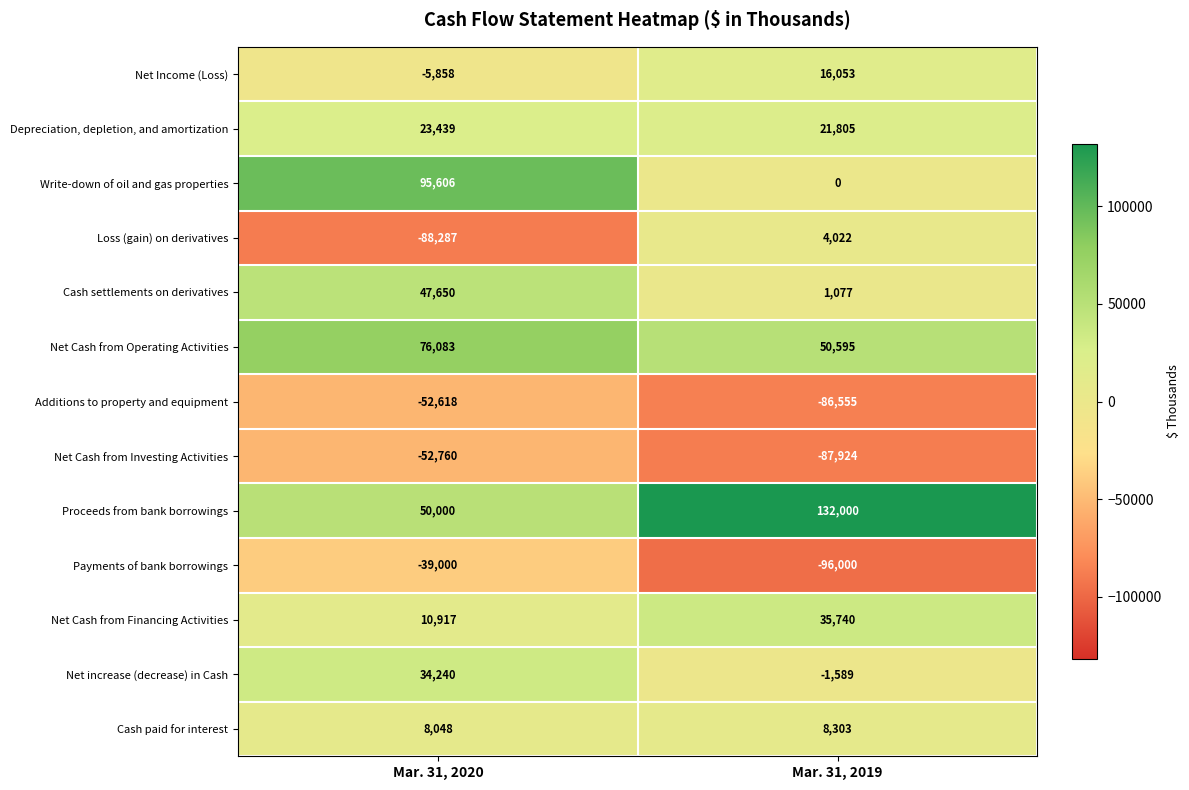

What is the sum of all Net Income (Loss) values?

10195